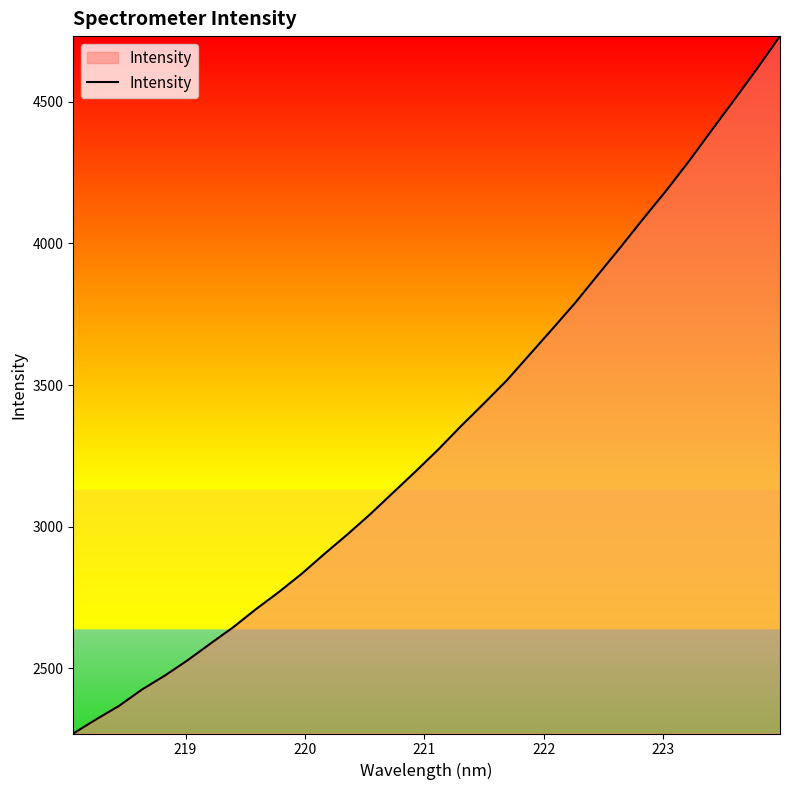

What is the maximum value shown in the chart?

4732.0